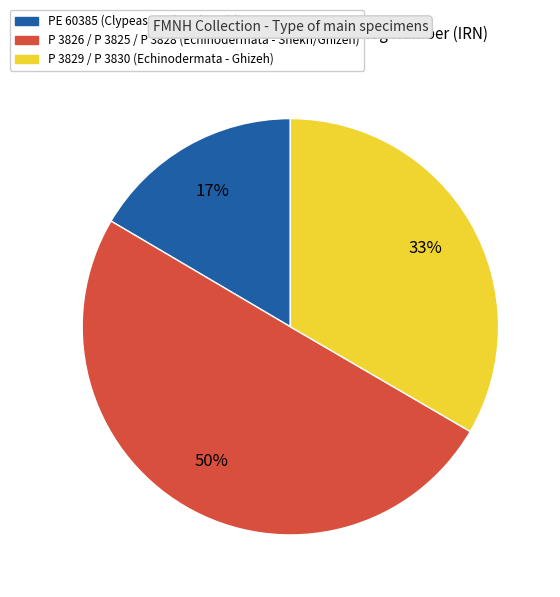

To the nearest percent, what is the average slice percentage?

33%